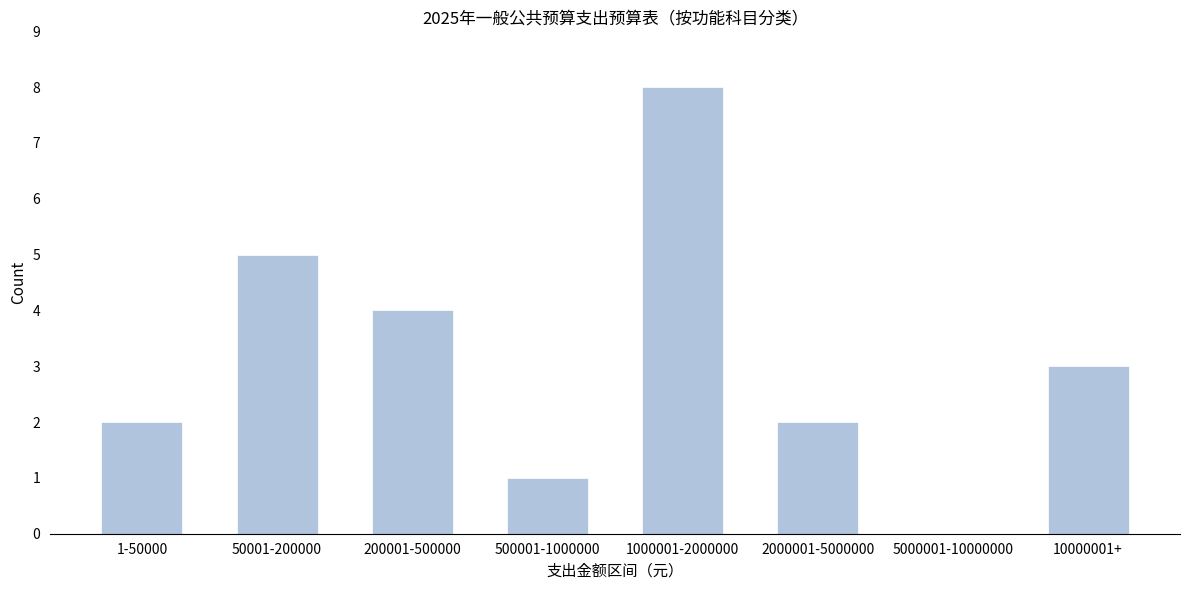

Reading right to left, extract all data points from this chart.

10000001+=3	5000001-10000000=0	2000001-5000000=2	1000001-2000000=8	500001-1000000=1	200001-500000=4	50001-200000=5	1-50000=2